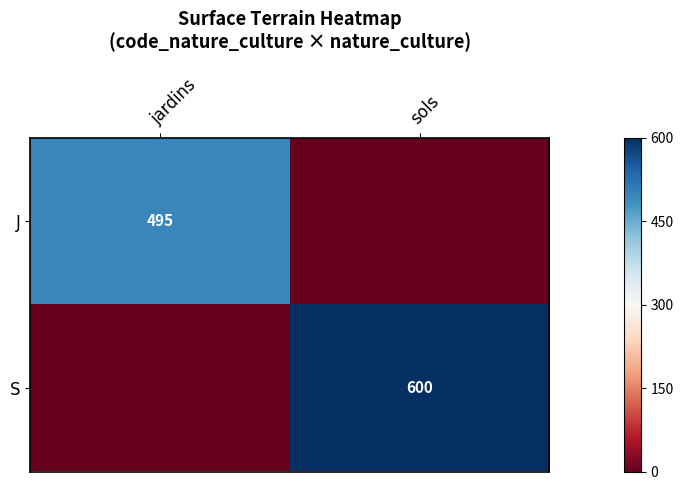

The value of S at sols is 926. True or false?

False